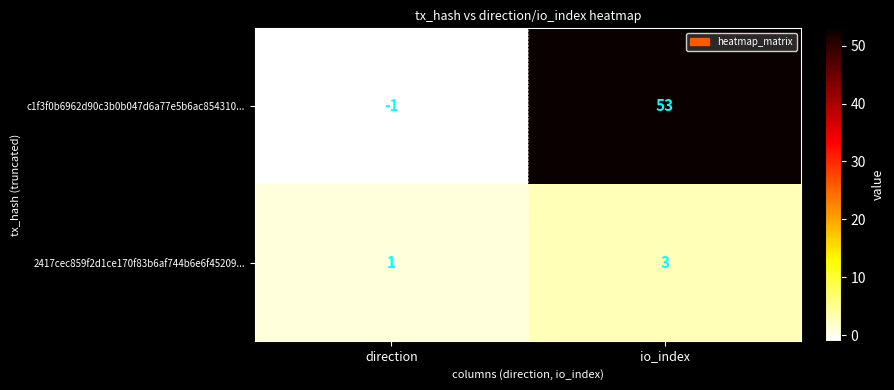

The value of 2417cec859f2d1ce170f83b6af744b6e6f45209... at io_index is 4. True or false?

False